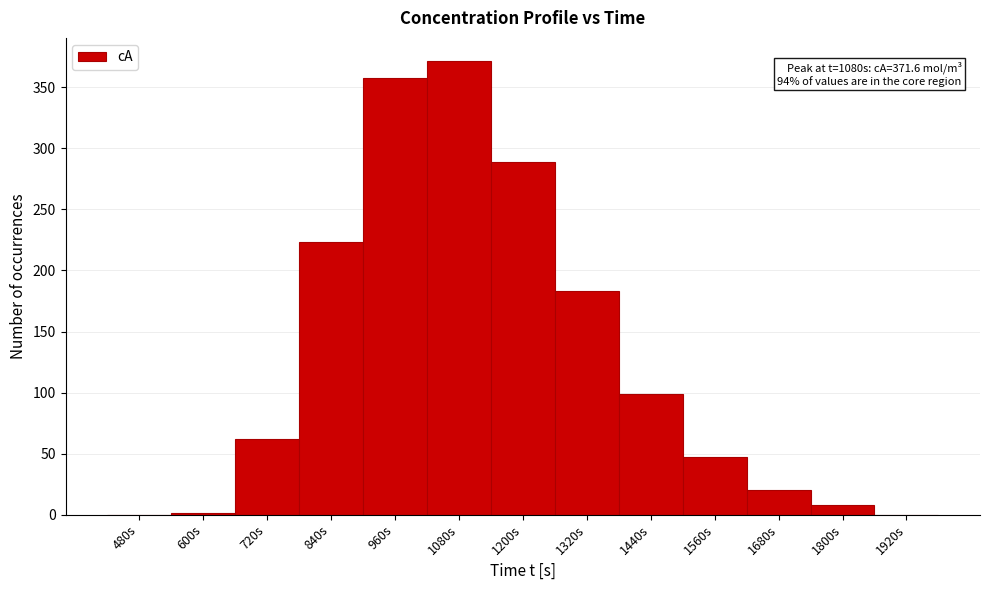

Which range on the x-axis has the tallest bar?

1020 to 1140